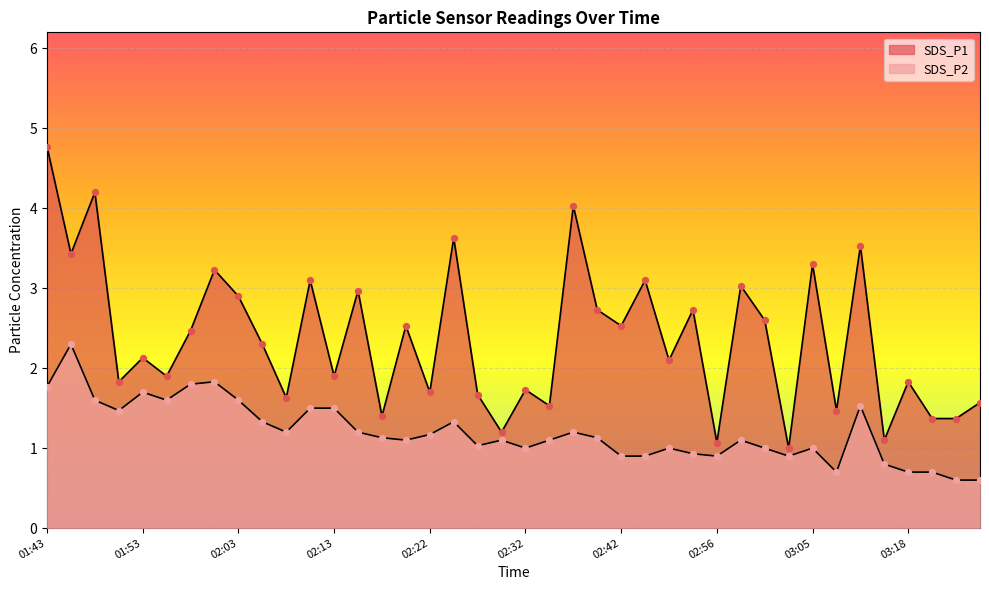

Which series has the largest total across all categories?

SDS_P1